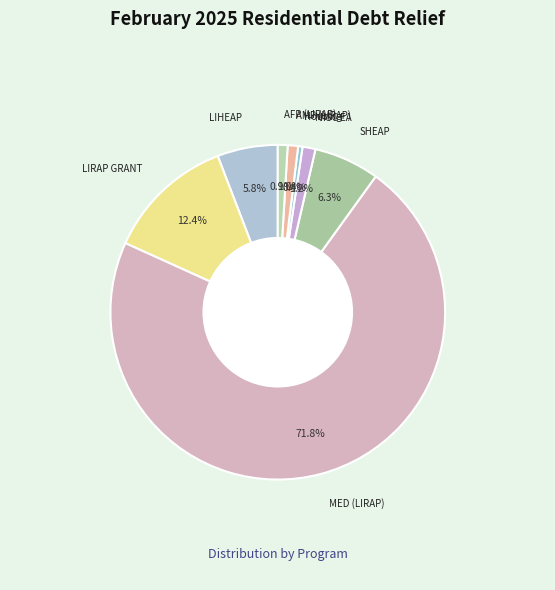

What is the largest slice in the pie chart?

MED (LIRAP)